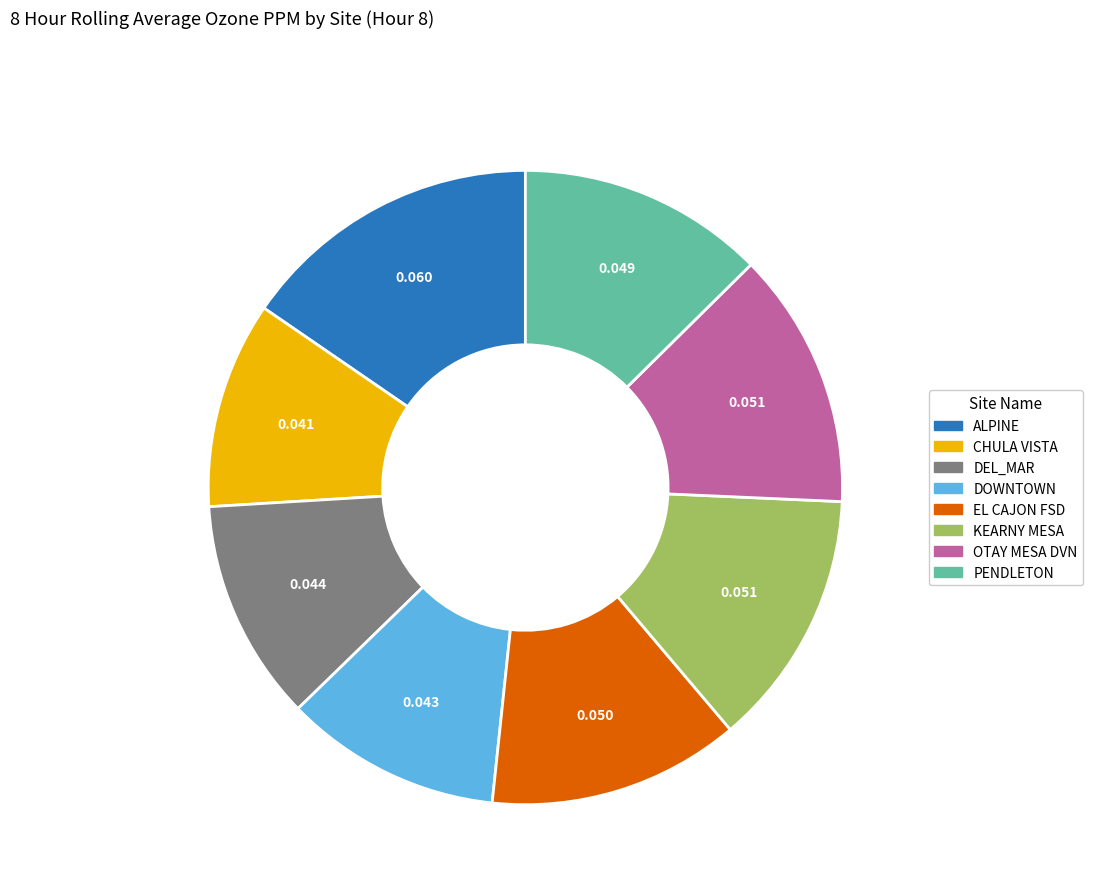

Count the number of slices in the pie.

8